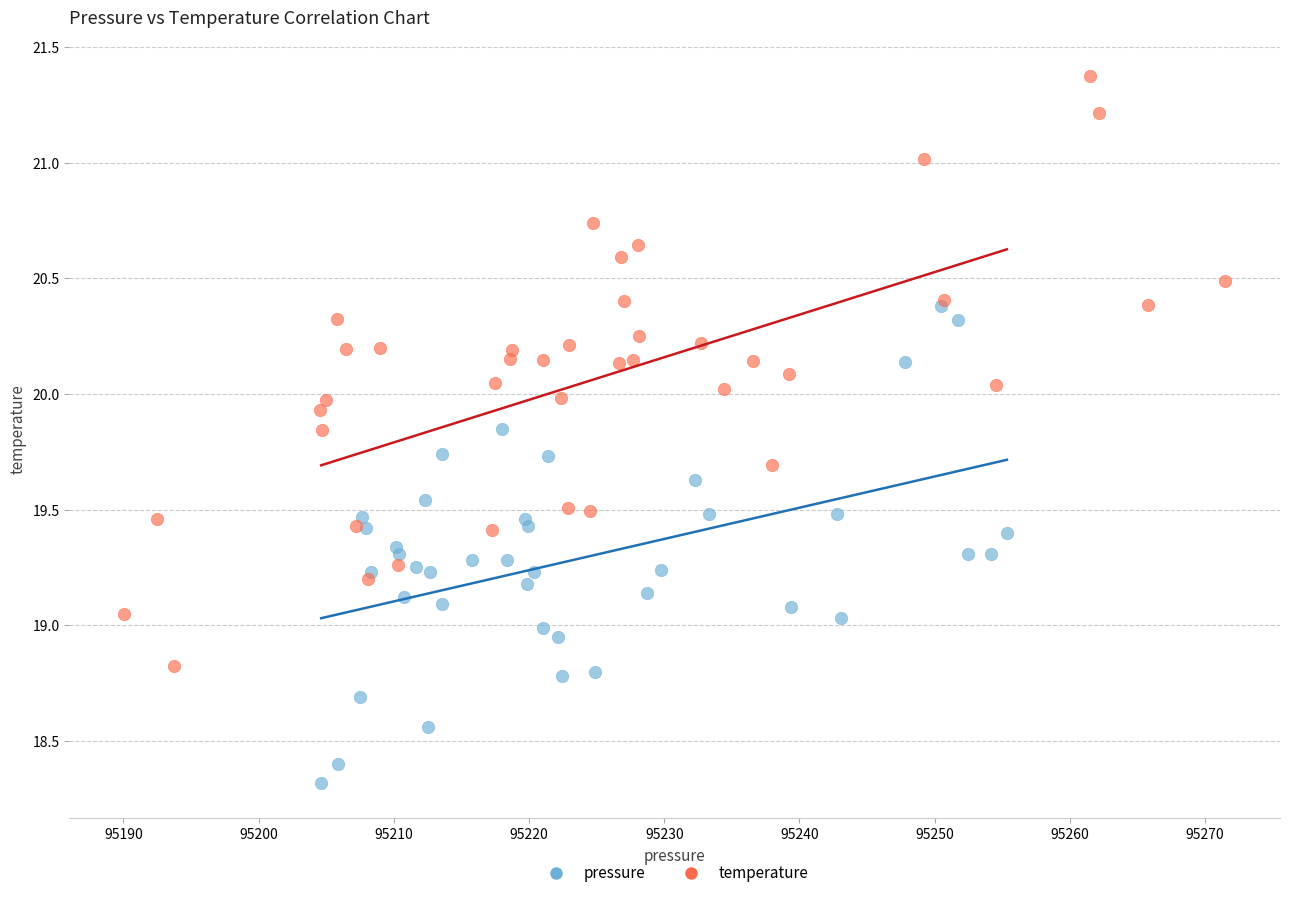

Which series contains the lowest Y value?

pressure